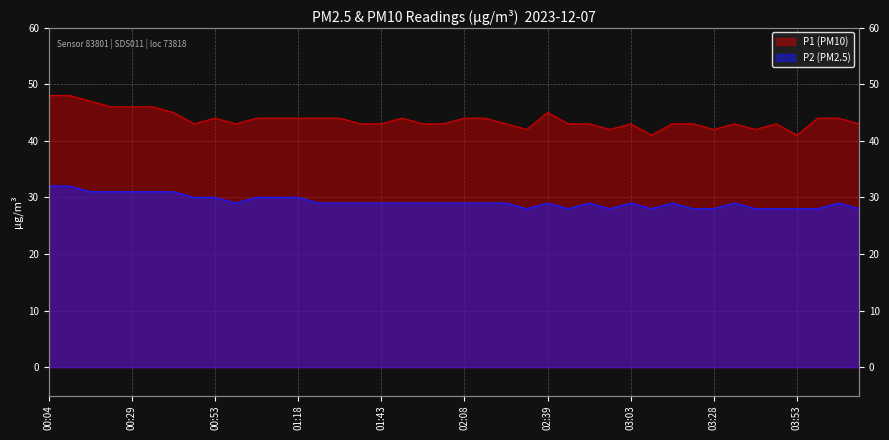

What is the sum of all P2 values?

1170